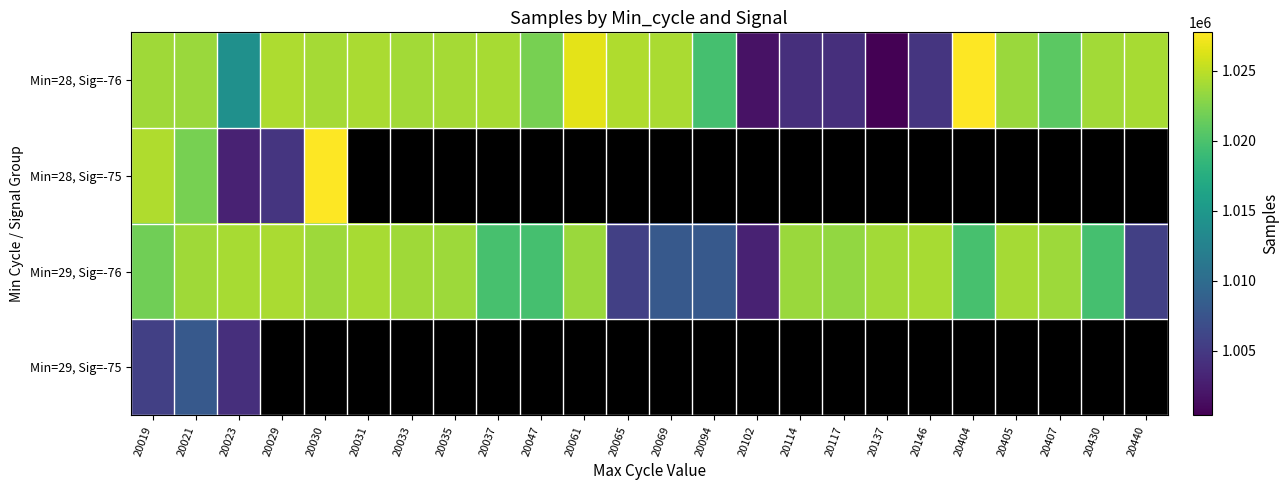

Between 20031 and 20019, which is larger?

20031